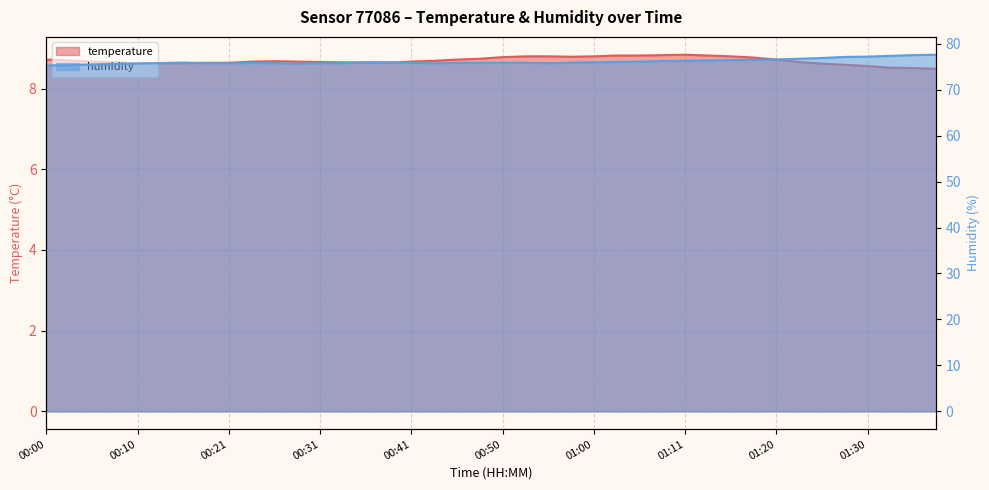

True or false: temperature and humidity cross at least once.

False